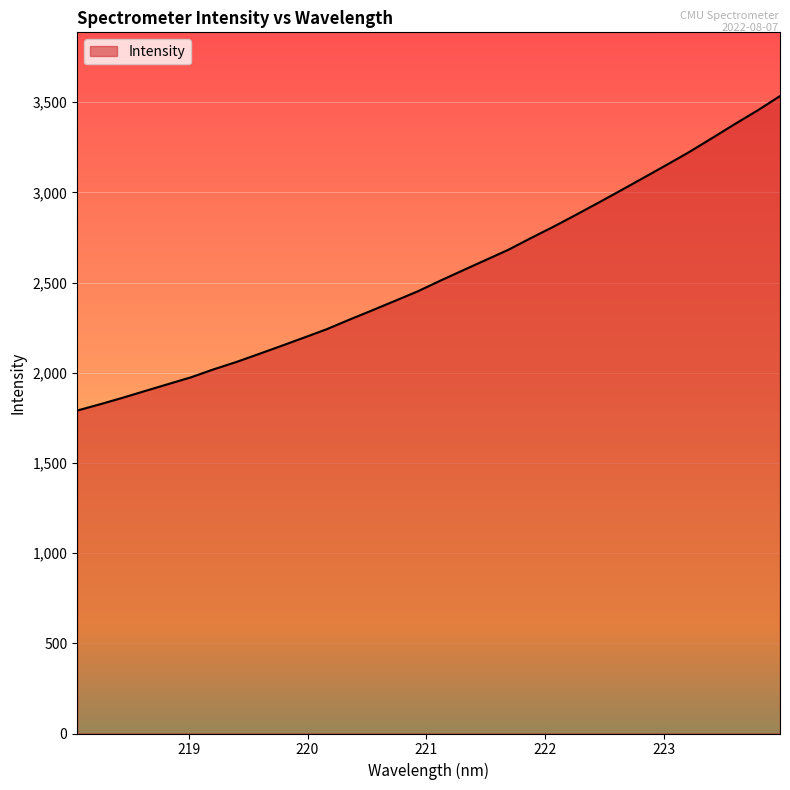

What is the maximum value shown in the chart?

3534.1